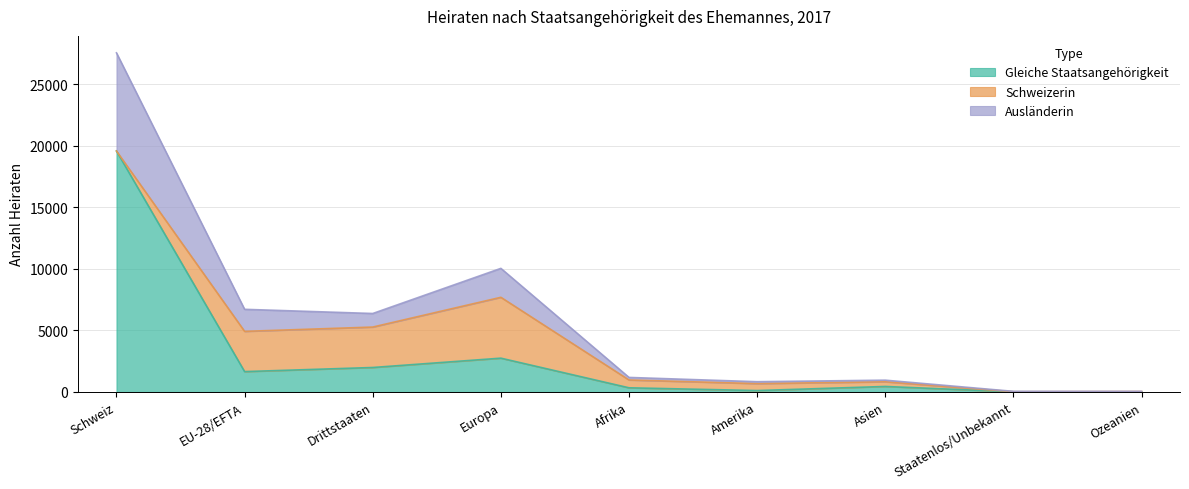

Does the chart display data point markers on the line(s)?

No